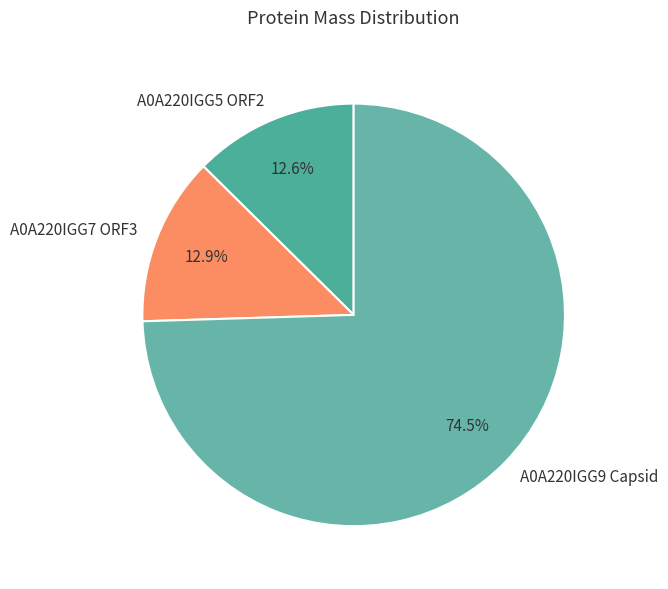

To the nearest percent, what is the difference between the largest and smallest slice percentages?

62%